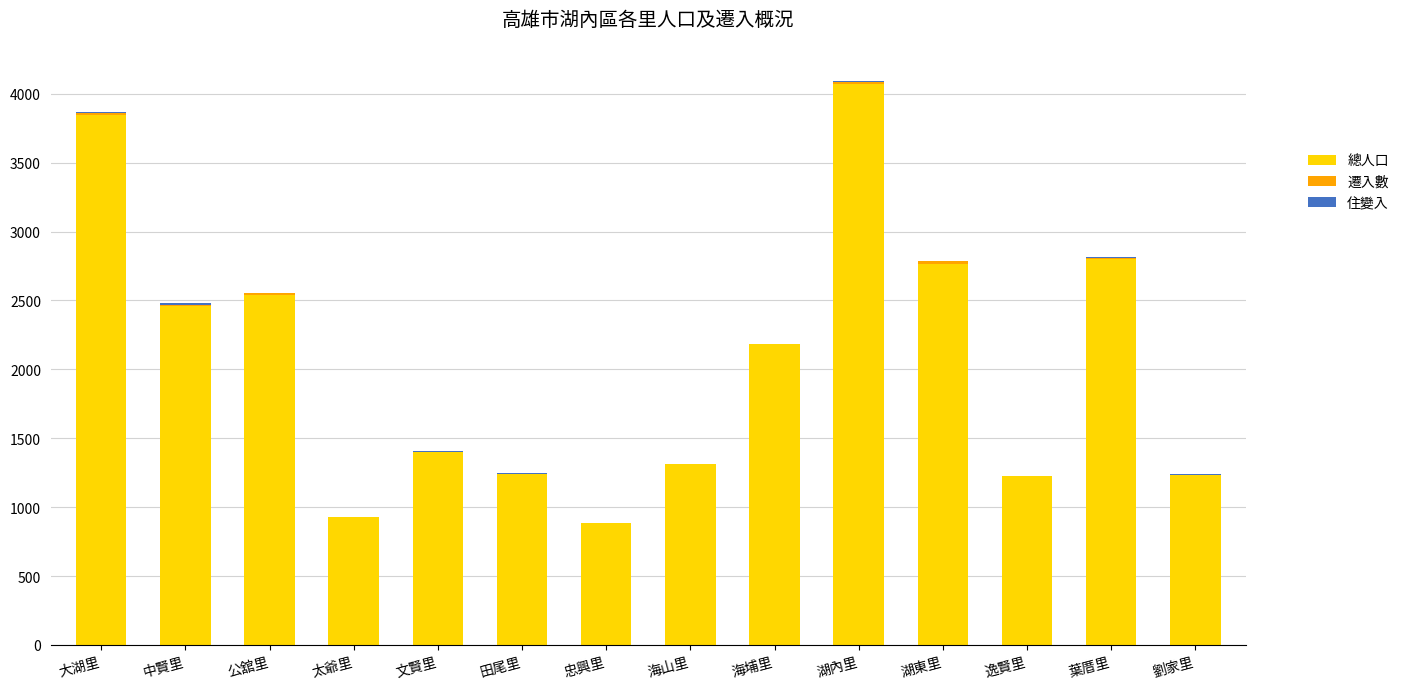

At which label does 總人口 reach its peak?

湖內里